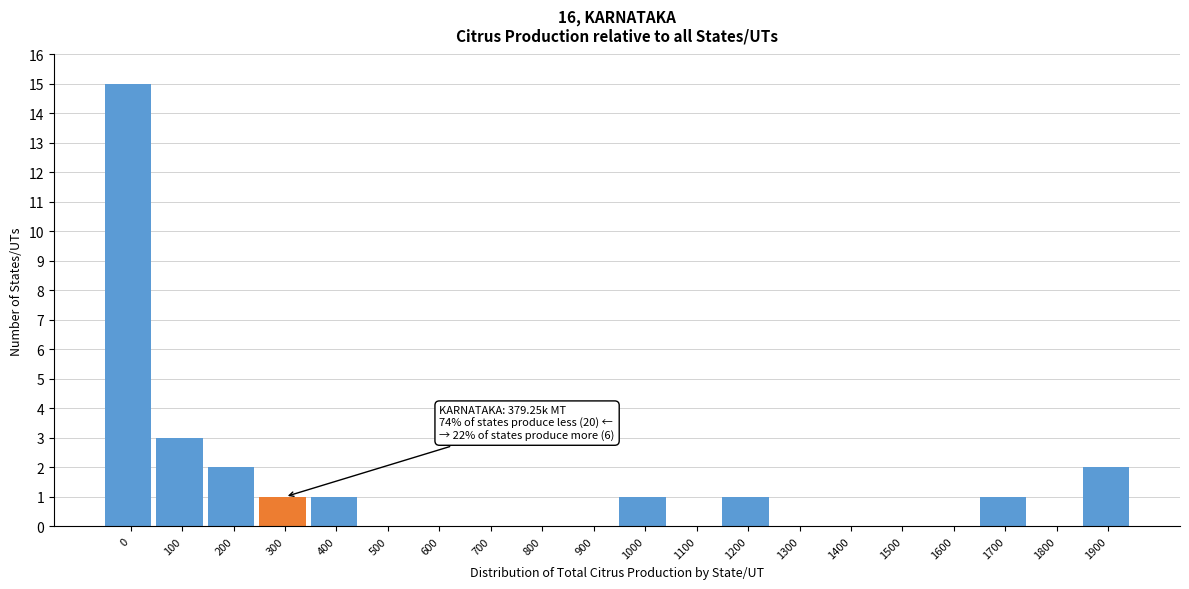

Reading right to left, what are all the values shown in this chart?

1900=2	1800=0	1700=1	1600=0	1500=0	1400=0	1300=0	1200=1	1100=0	1000=1	900=0	800=0	700=0	600=0	500=0	400=1	300=1	200=2	100=3	0=15